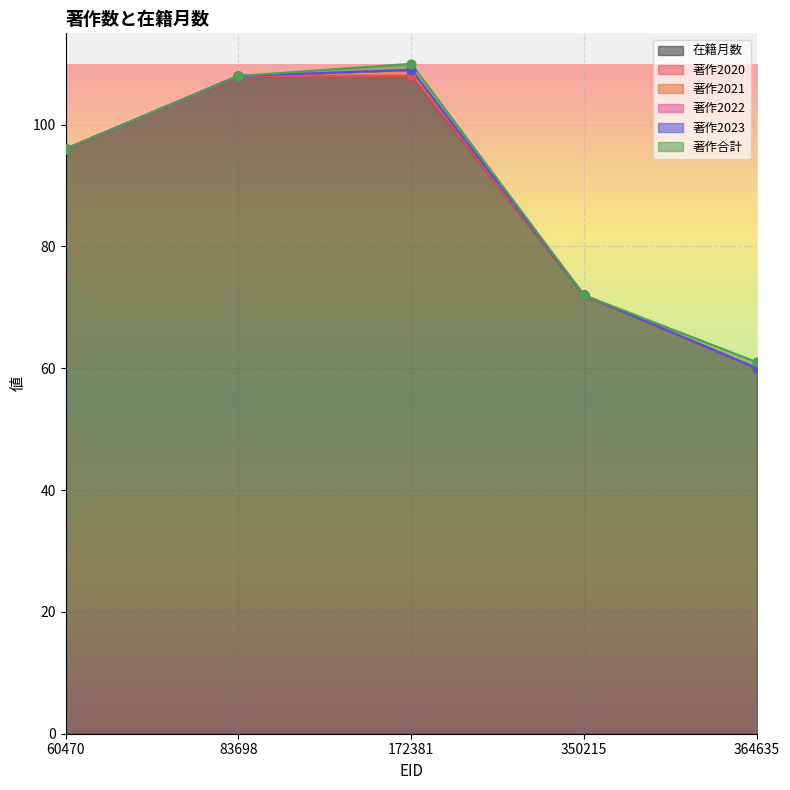

At how many categories does at least one series exceed 94?

3